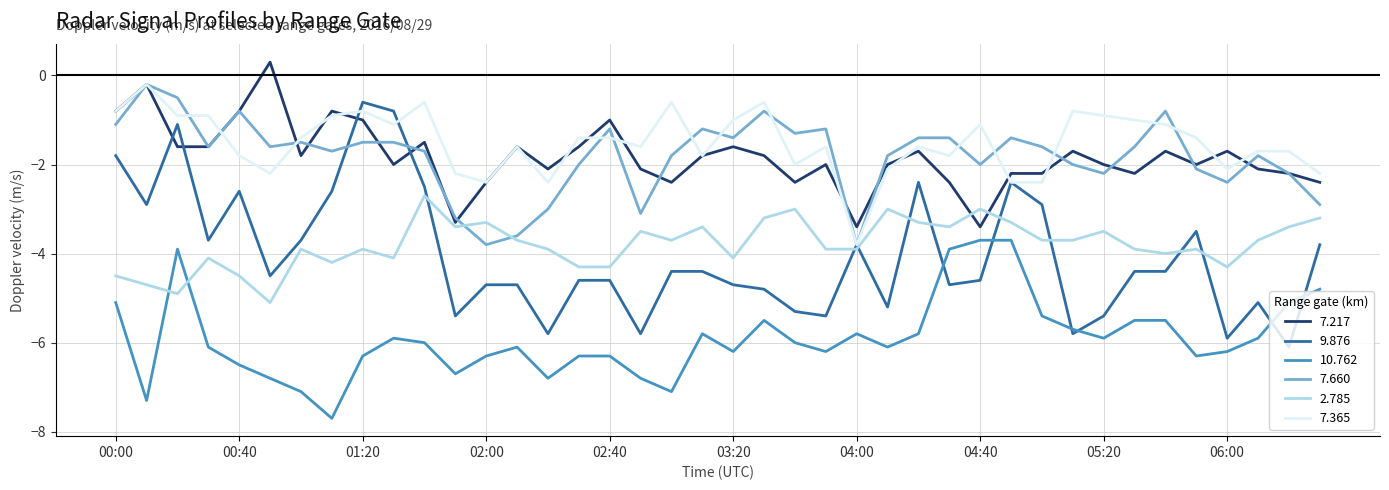

In 7.660, how many points are lower than both neighbors (excluding endpoints)?

11